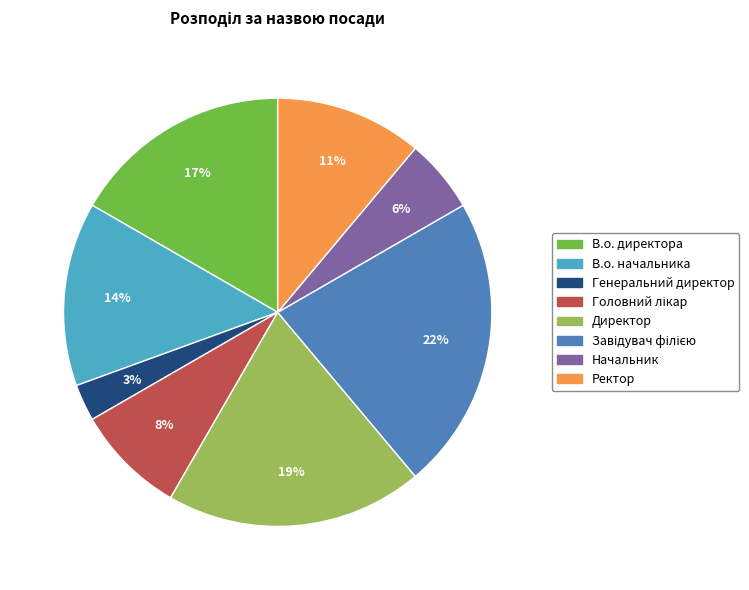

Between Директор and В.о. начальника, which is larger?

Директор